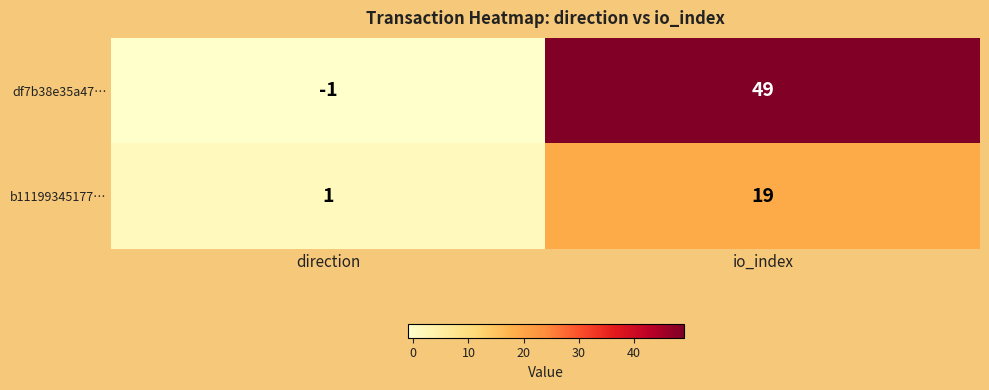

List the series in order of their peak value, highest first.

df7b38e35a47…, b11199345177…